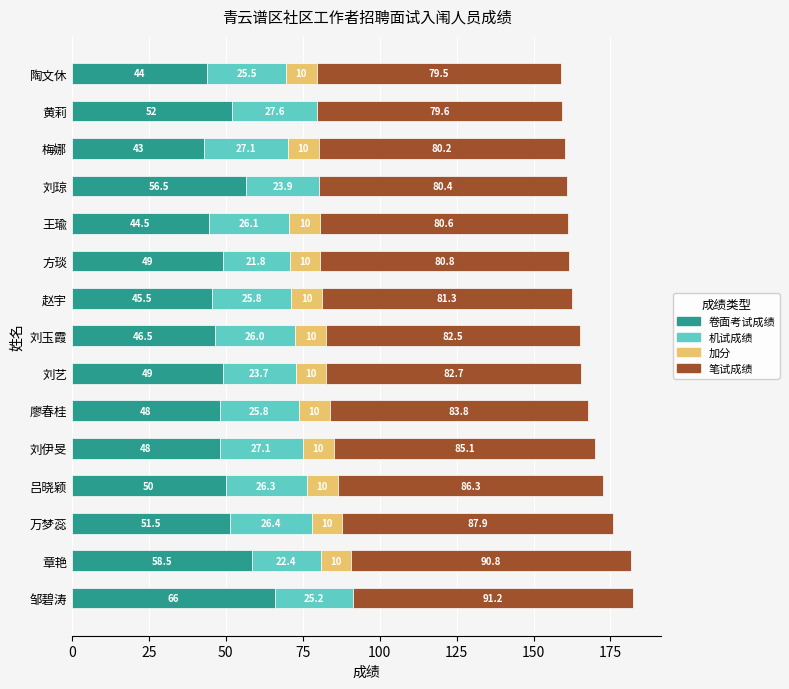

At which label does 卷面考试成绩 reach its peak?

邹碧涛